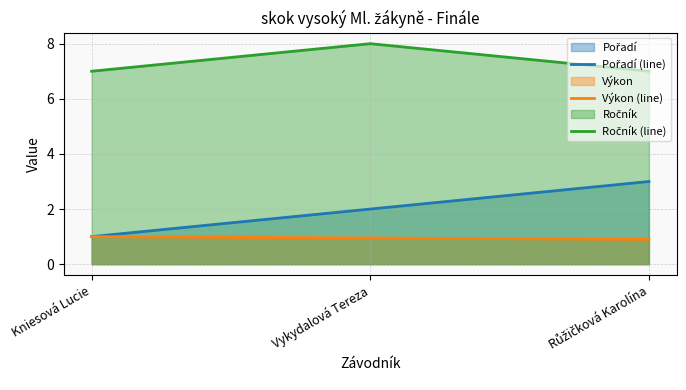

How many categories are shown in the chart?

3